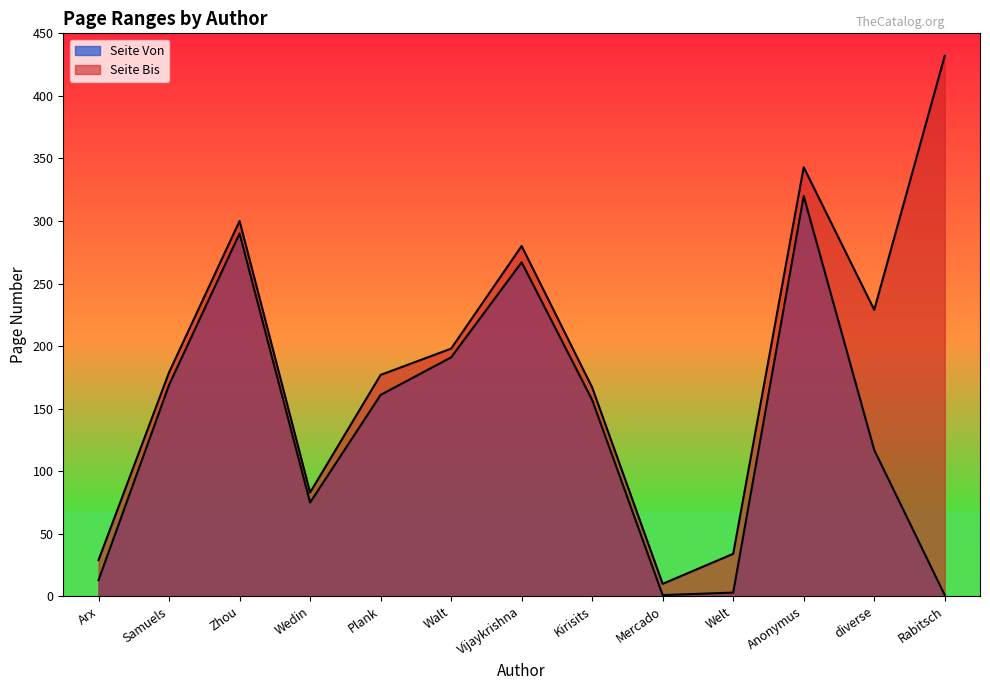

What is the label of the 10th point from the left?

Welt